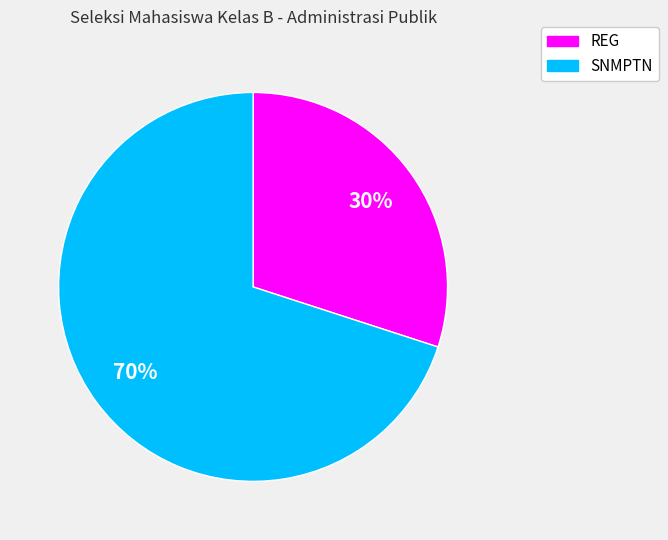

Is the sum of SNMPTN and REG greater than half?

Yes